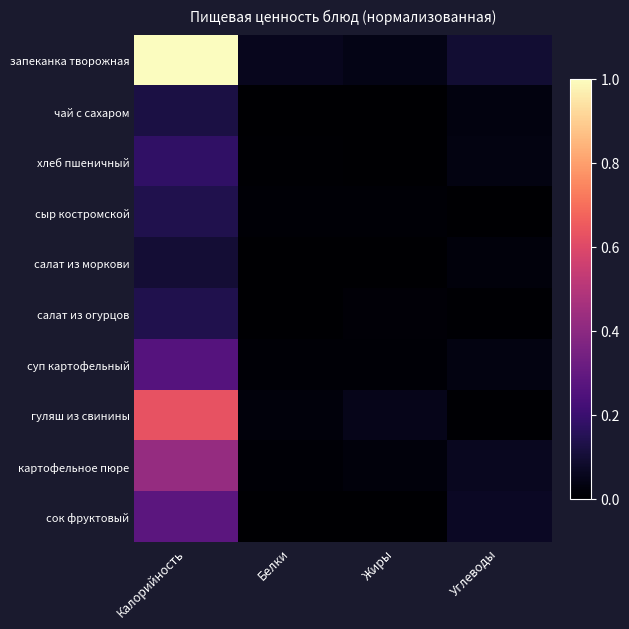

How many data points does each series have?

4